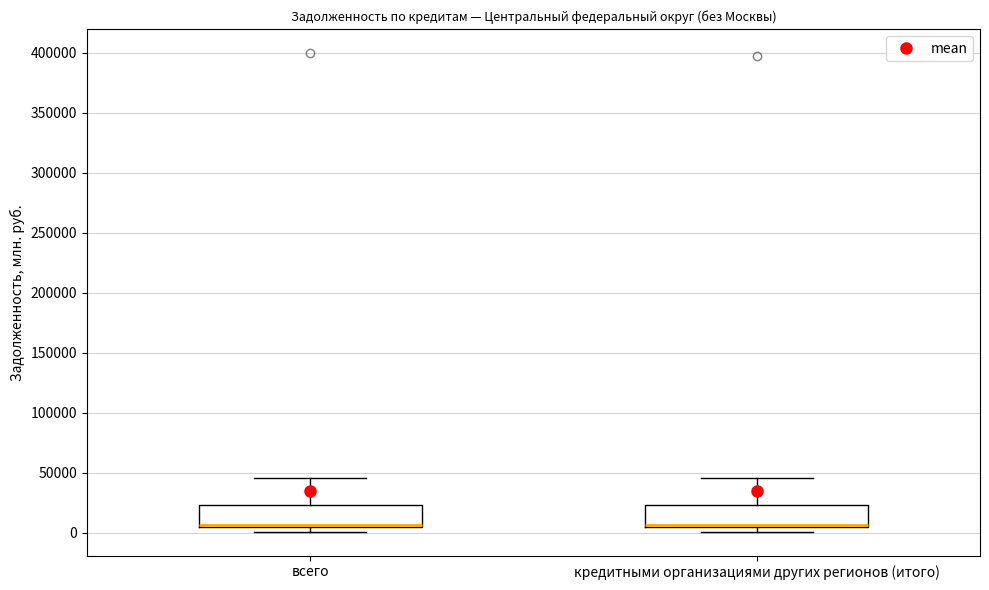

Reading left to right, read every box against the y-axis: the position of its median line, the range the box covers, and the ends of its whiskers. The values are not printed on the chart, so give them approximately, as read against the axis.

всего: median 5000 (drawn on the box's lower edge), box 5000 to 25000, whiskers 0 to 45000
кредитными организациями других регионов (итого): median 5000 (drawn on the box's lower edge), box 5000 to 25000, whiskers 0 to 45000